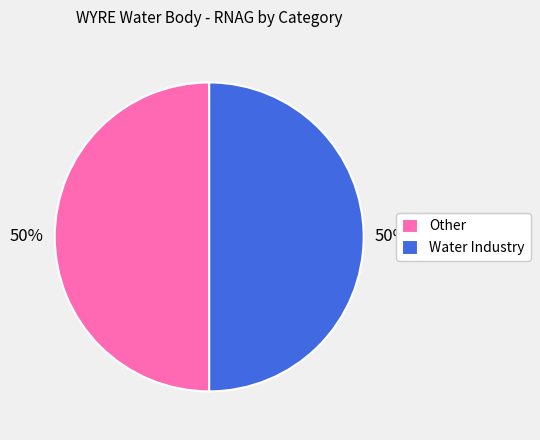

How many segments does this pie chart have?

2